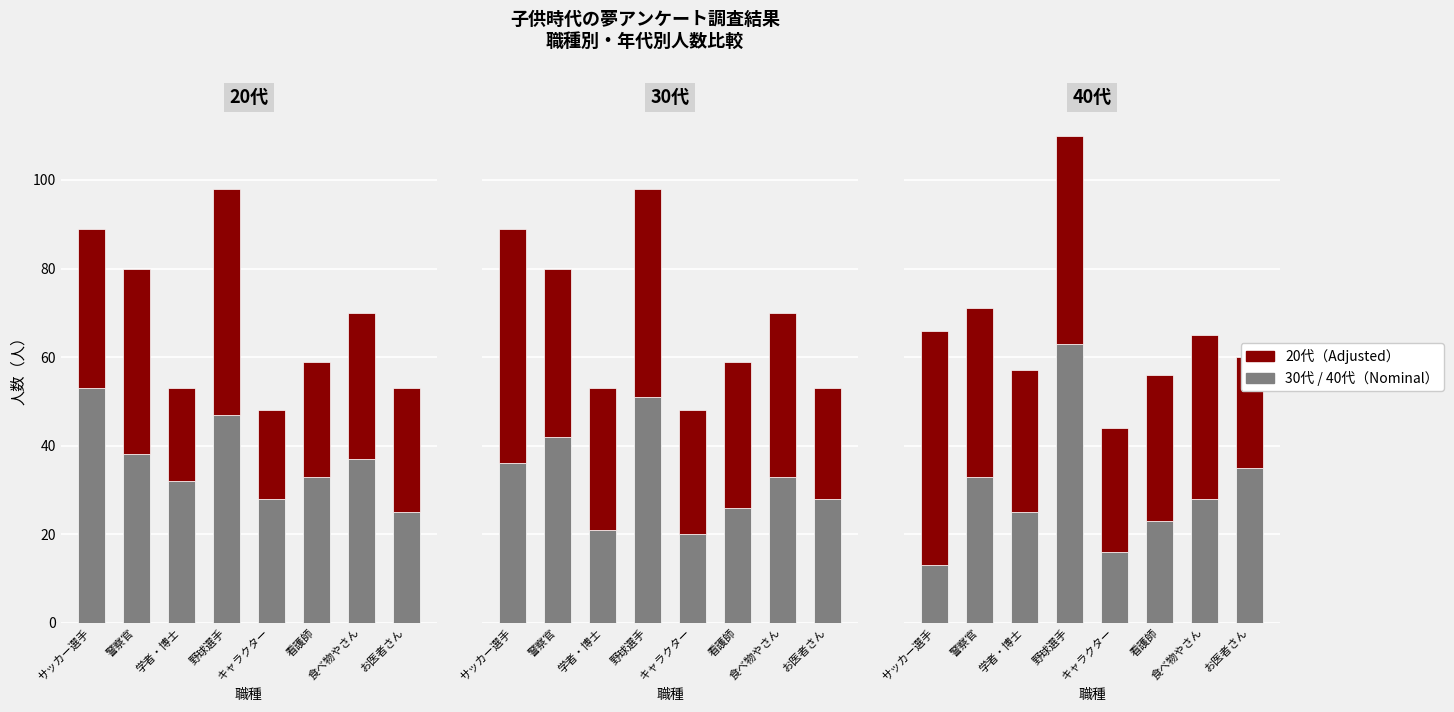

What is the label of the 5th bar from the left?

キャラクター